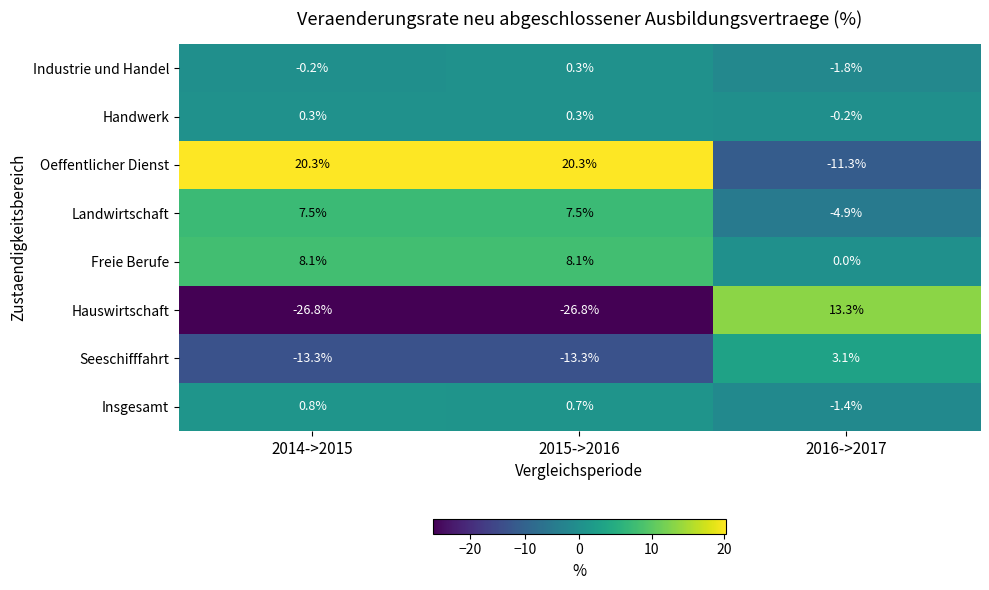

At which label does Seeschifffahrt first exceed -13?

2016->2017